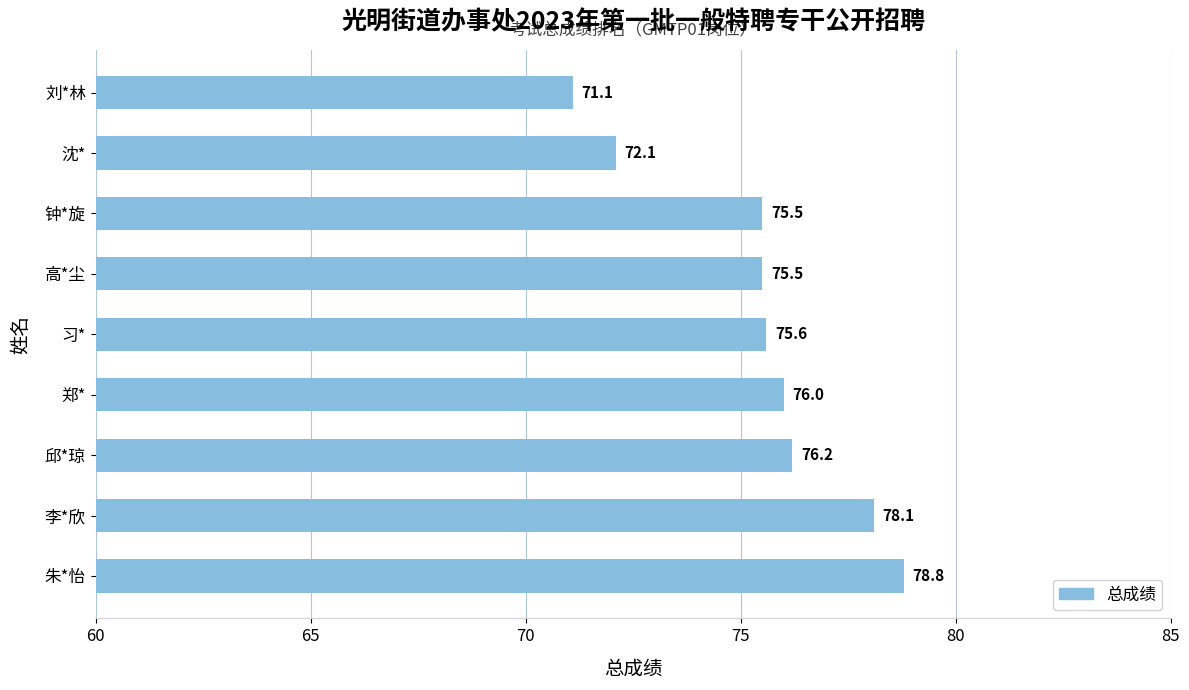

What is the change in value from 朱*怡 to 刘*林?

-7.7